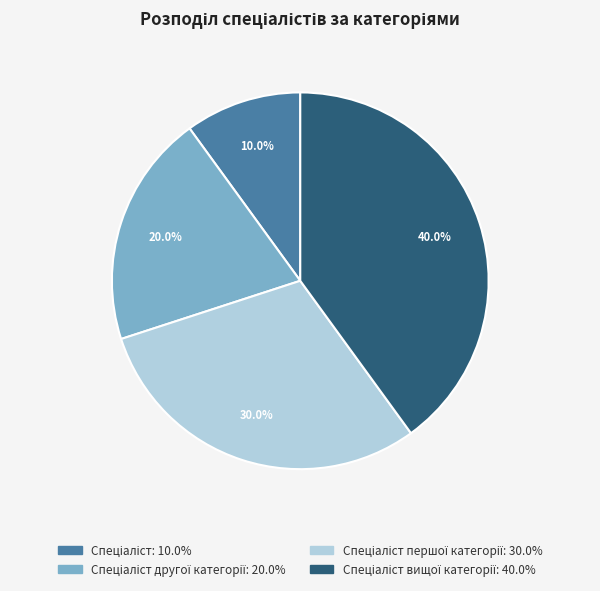

To the nearest percent, what is the difference between the largest and smallest slice percentages?

30%